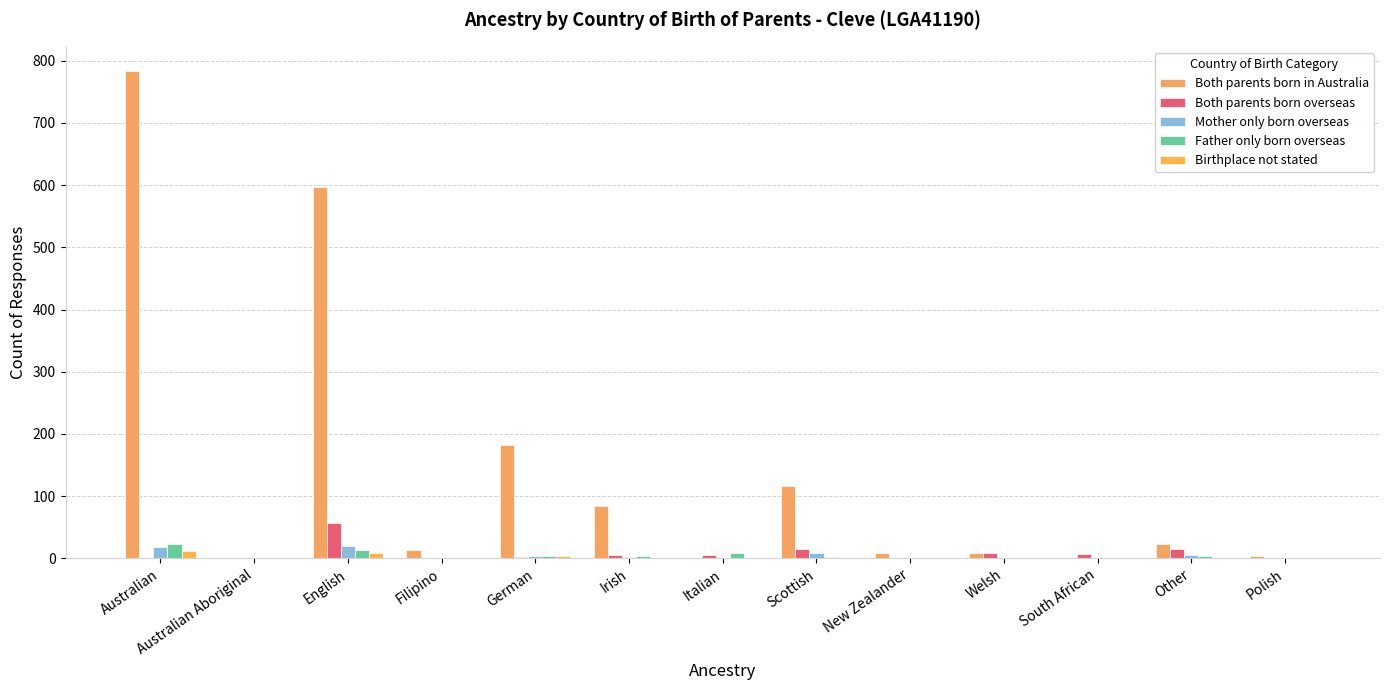

What is the value of the Mother only born overseas bar at the 1st from the left?

18